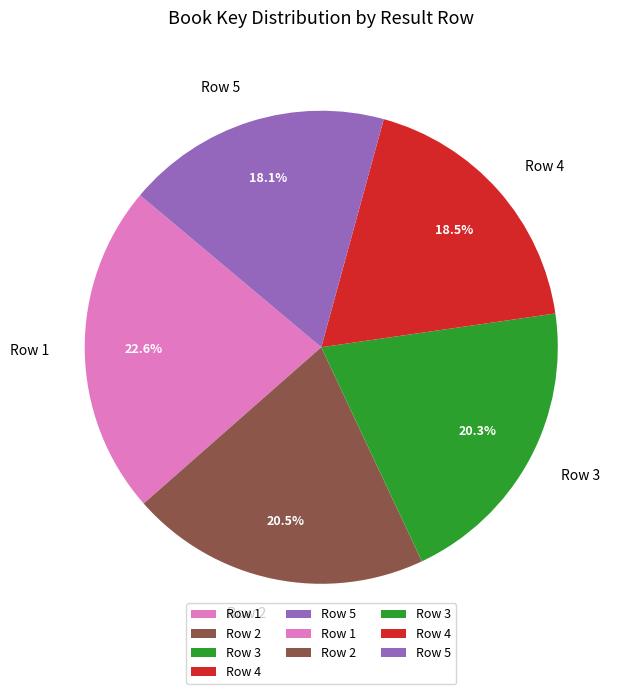

Which slice is the largest?

Row 1